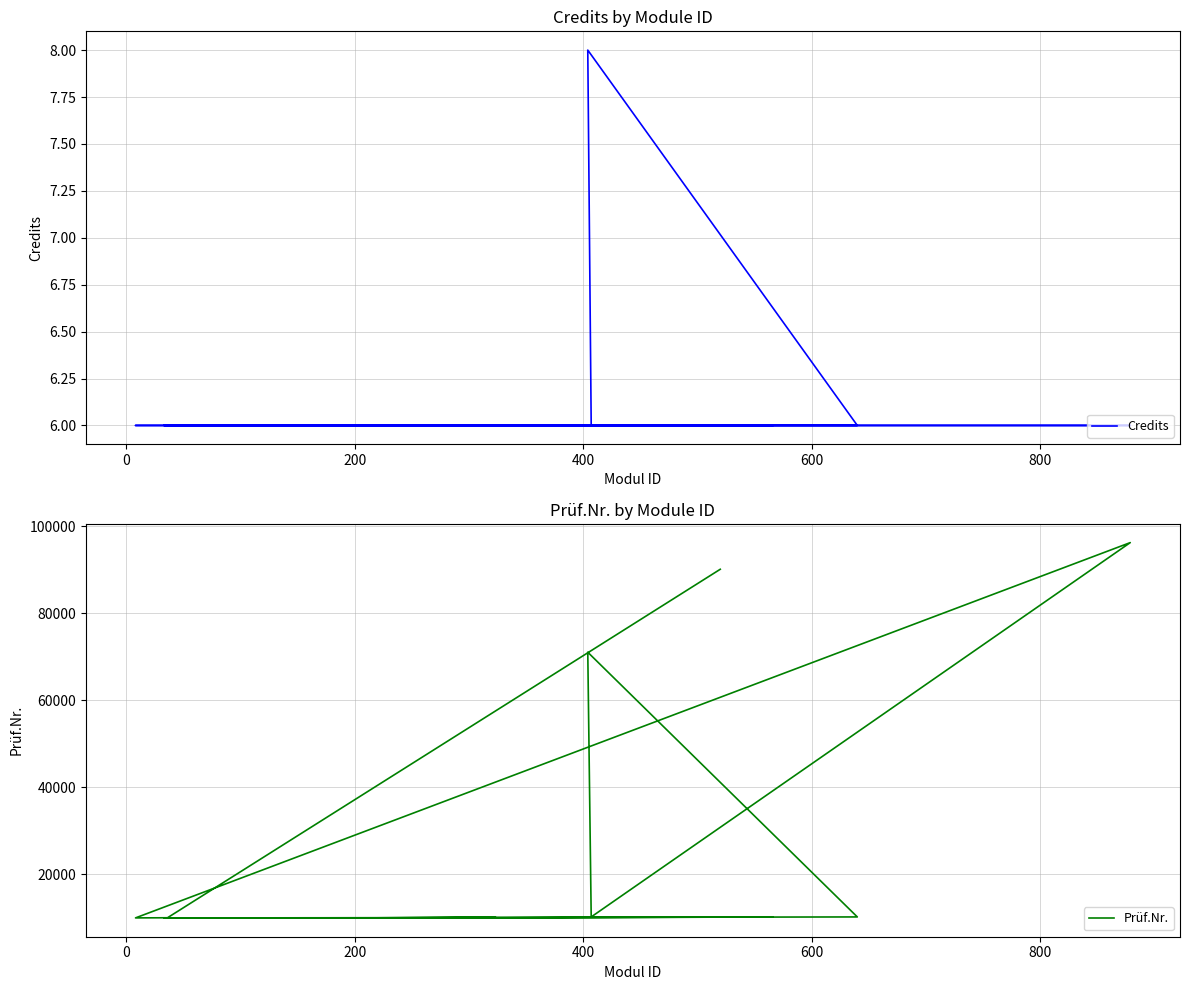

Is the value of Prüf.Nr. at 0 greater than the value of Credits at 600?

Yes